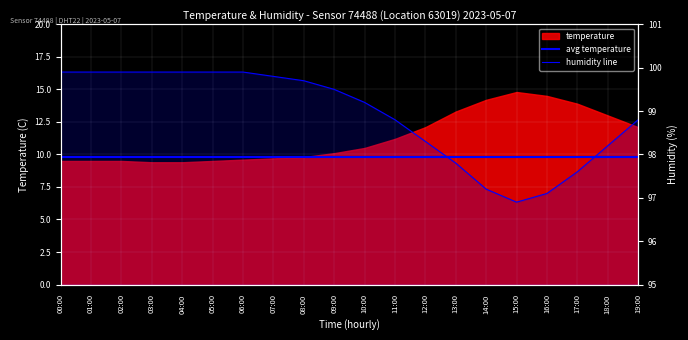

Is the value of humidity line at 04:00 greater than the value of avg temperature at 09:00?

Yes